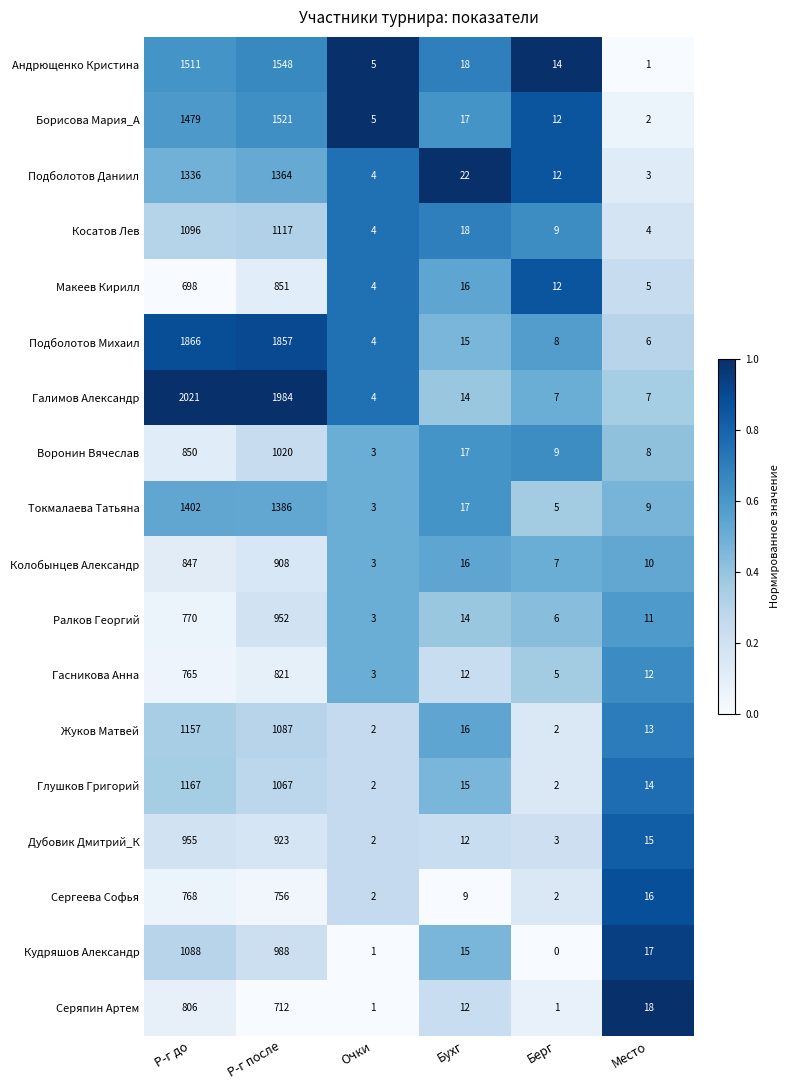

Read the Серяпин Артем value at Р-г после.

712